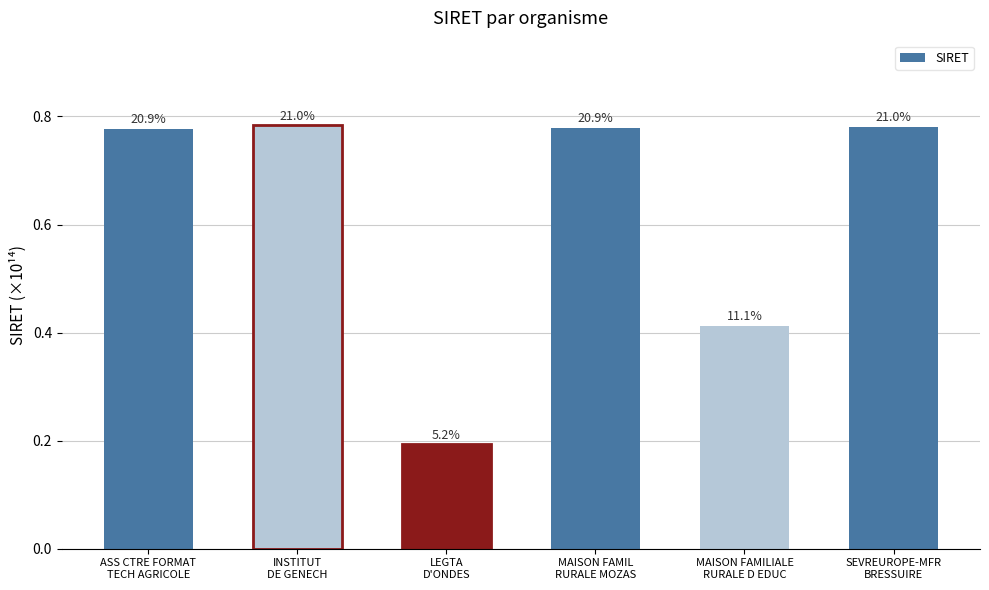

How many bars are there in total?

6